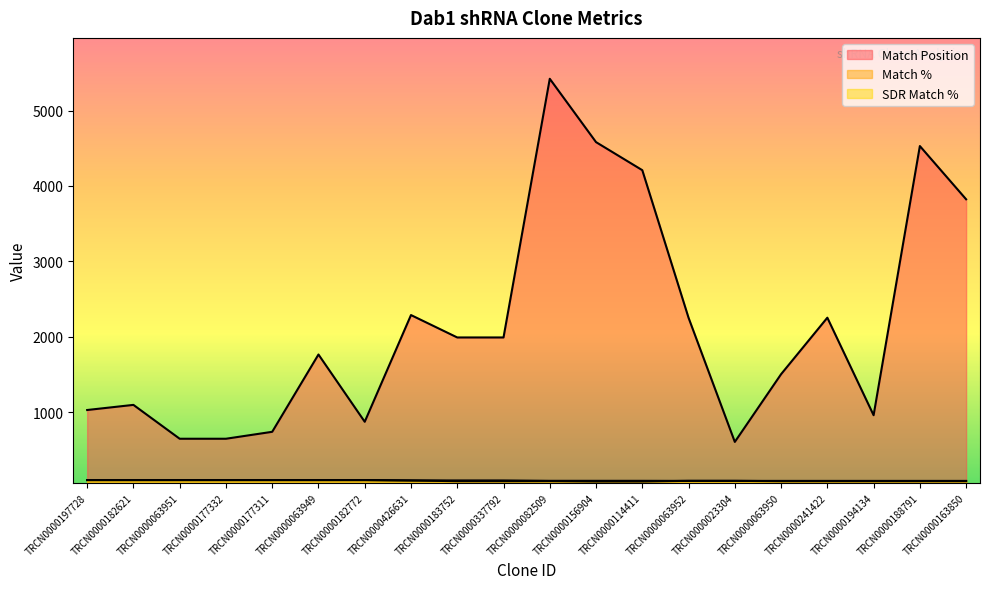

List the series in order of their peak value, lowest first.

Match %, SDR Match %, Match Position